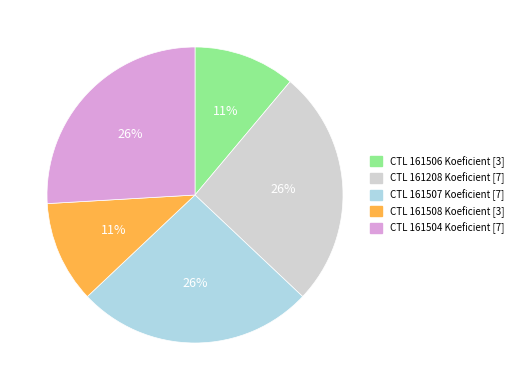

Is there any slice that represents more than half of the pie?

No